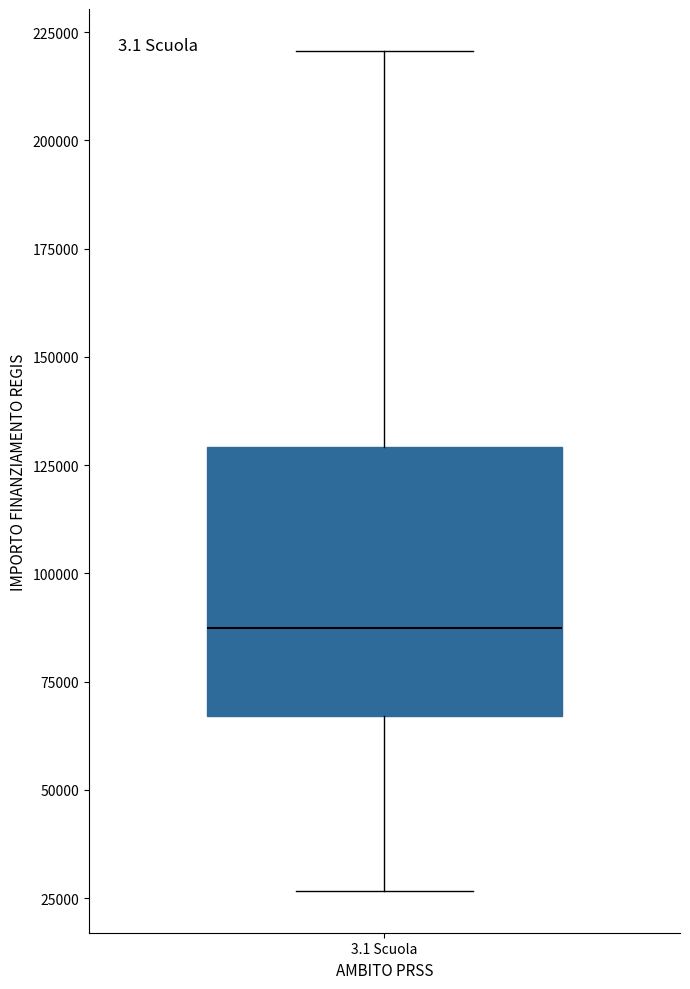

Transcribe this box plot: give where the median line is, the range the box spans, and where the two whiskers end, as read against the y-axis. The values are not printed on the chart, so give them approximately, as read against the axis.

median 85000, box 65000 to 130000, whiskers 25000 to 220000